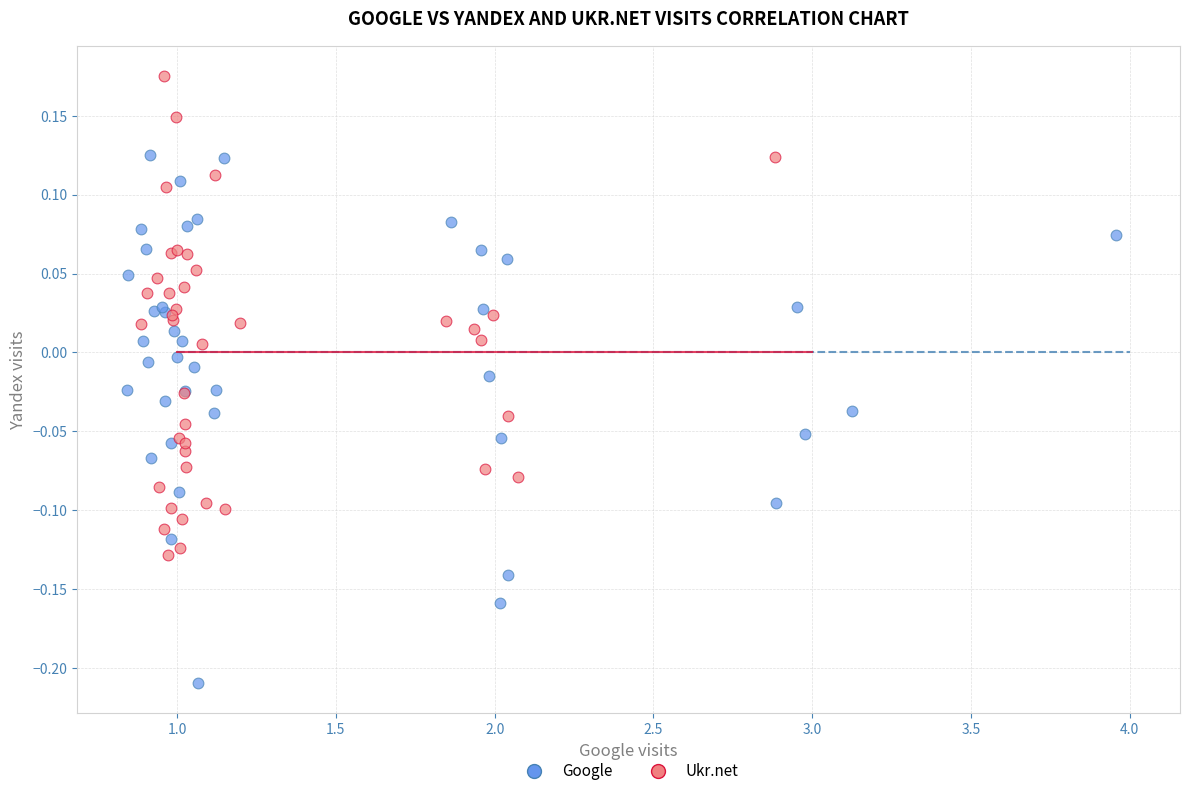

Which series contains the lowest Y value?

Google